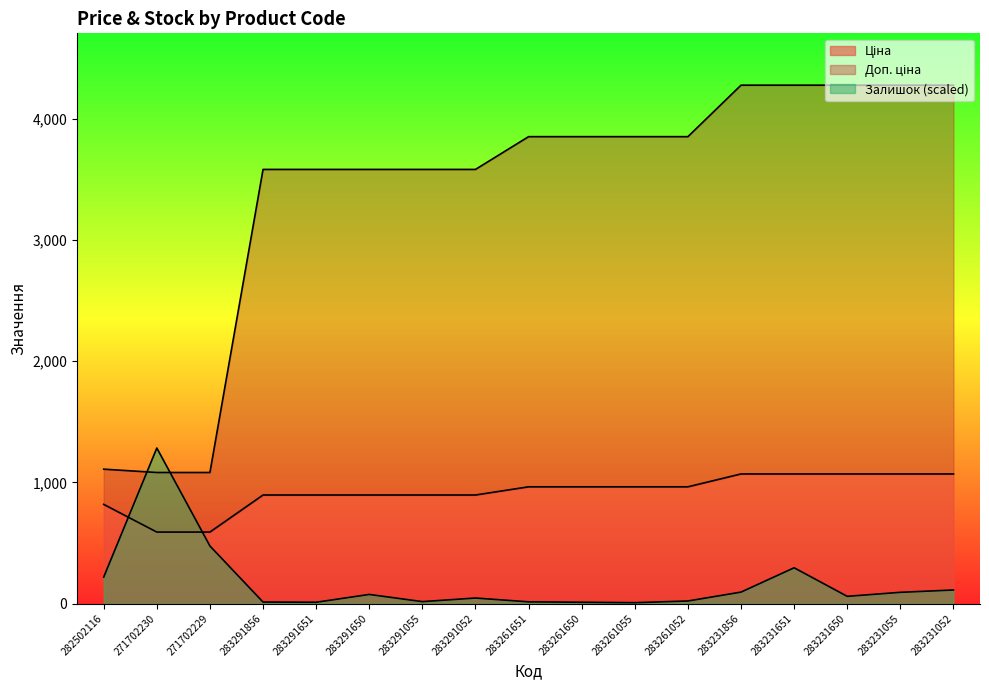

At which label does Доп. ціна first exceed 3854?

283261651